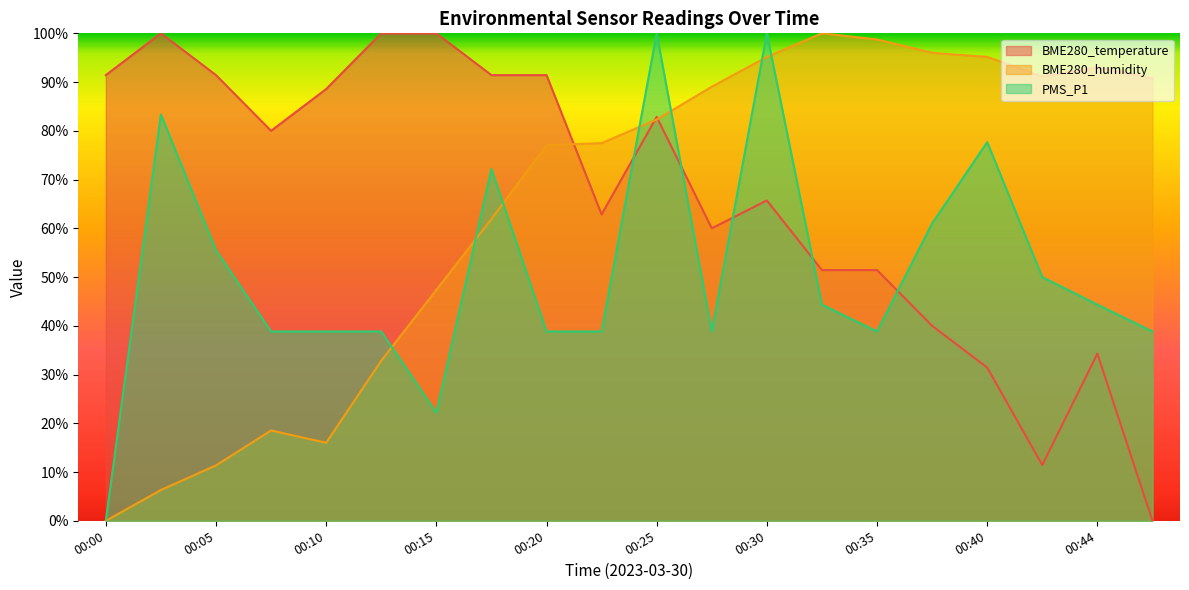

At which category does BME280_humidity reach its first local valley?

00:10